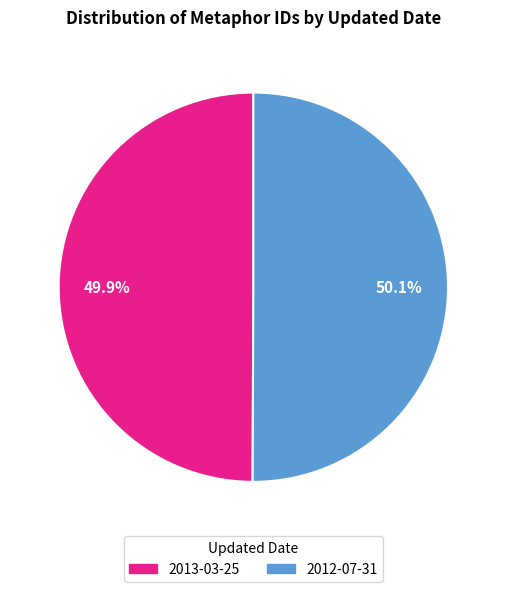

Is there a majority slice in this chart?

Yes